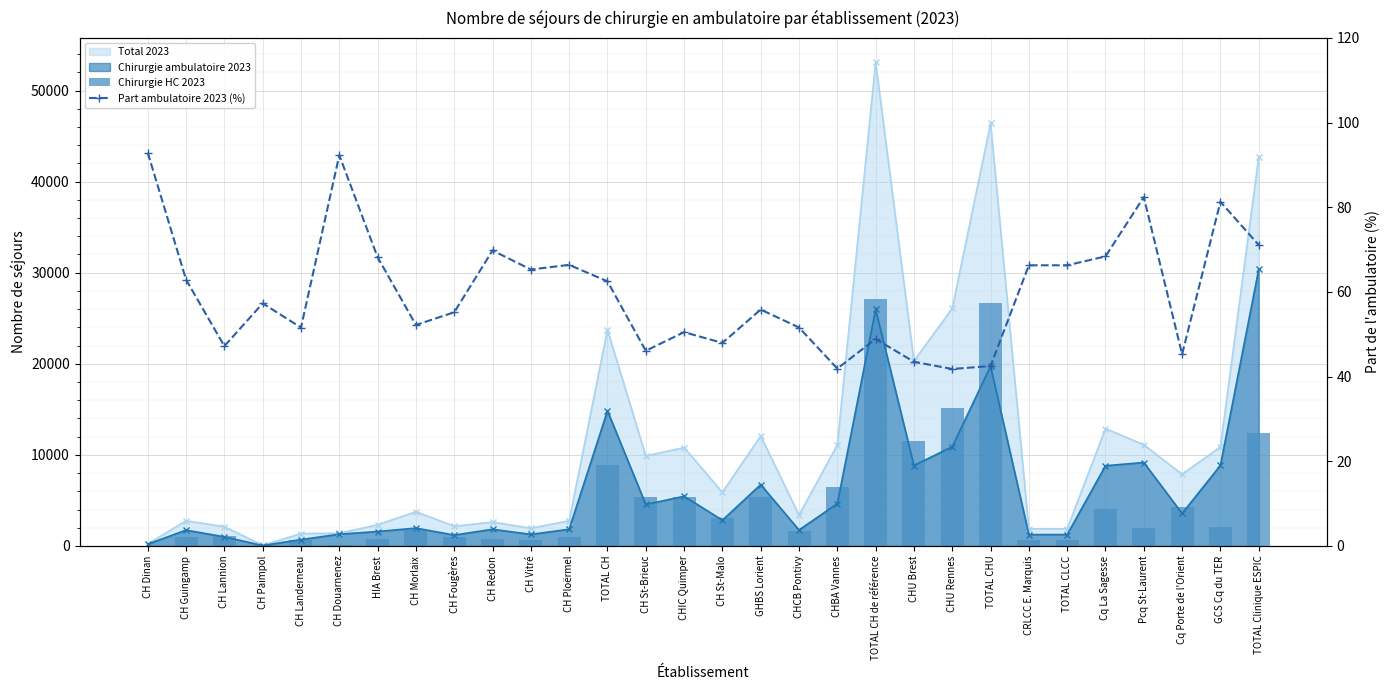

How many values in the Chirurgie HC 2023 series exceed 1950?

14